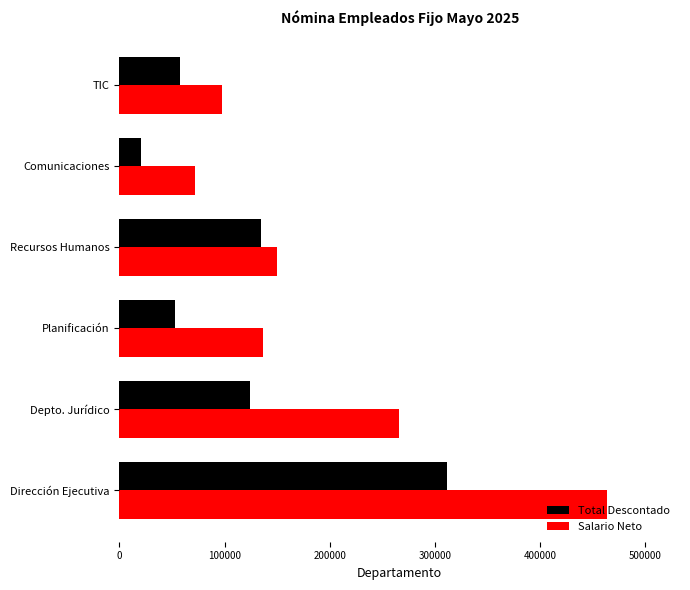

What are all the series names shown in the legend?

Total Descontado, Salario Neto